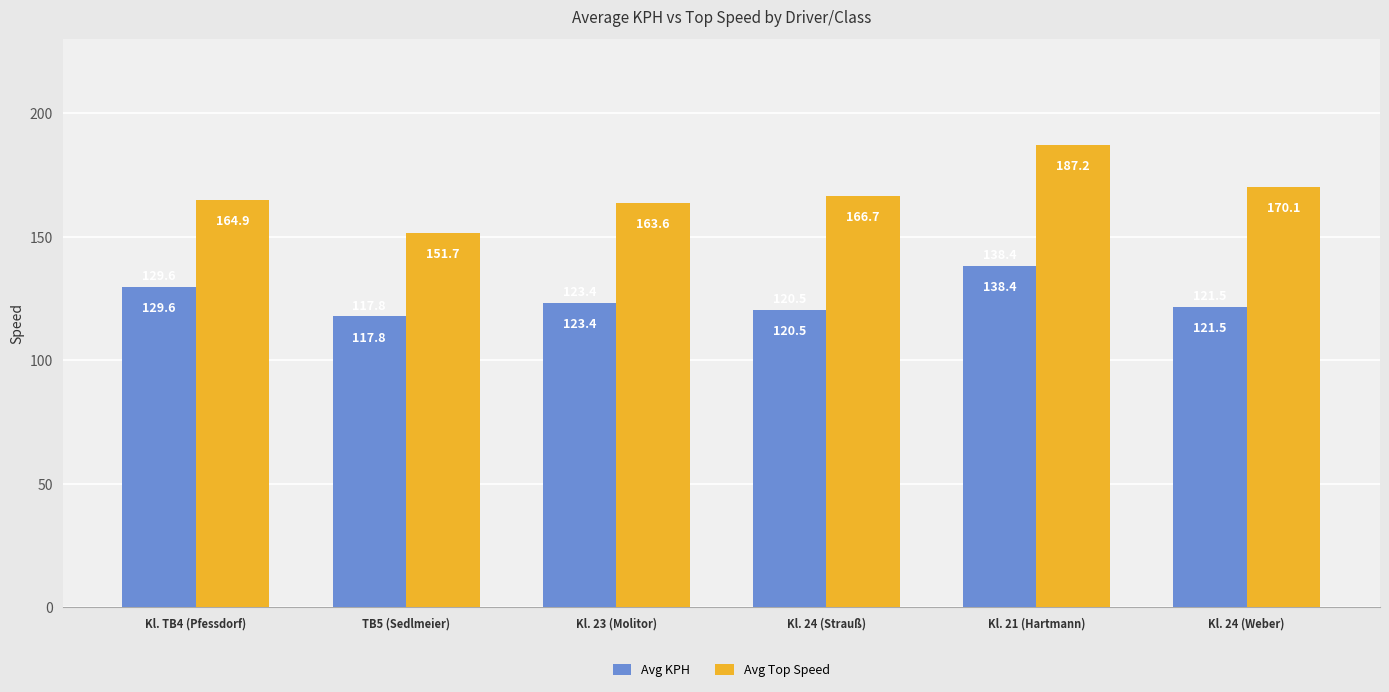

How many bars are there in total?

12